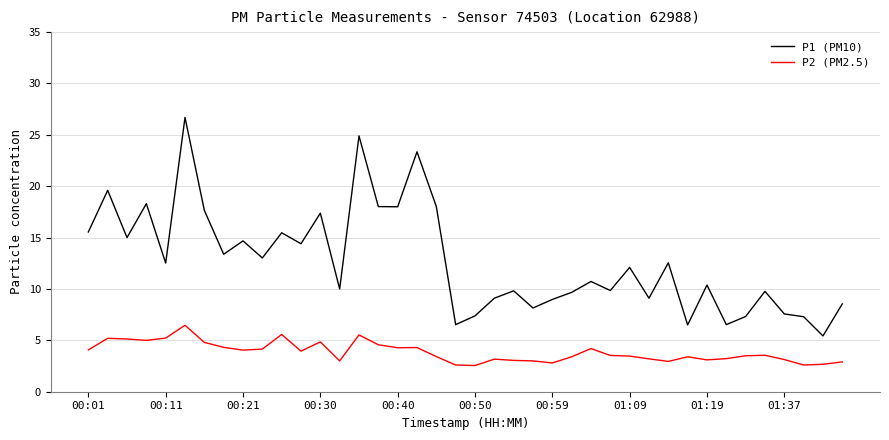

What is the maximum value shown in the chart?

26.7